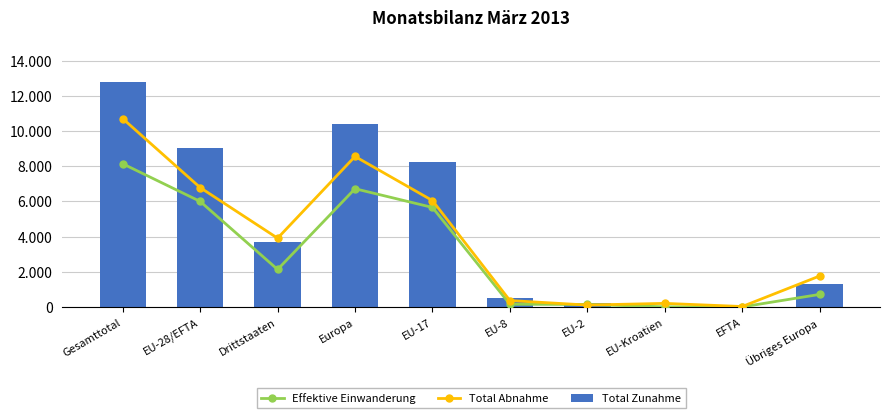

Reading left to right, what are all the values shown in this chart?

Effektive Einwanderung: 8139	6001	2138	6723	5660	163	149	17	12	722
Total Abnahme: 10702	6788	3914	8555	6050	374	117	213	34	1767
Total Zunahme: 12764	9054	3710	10395	8239	499	259	41	16	1341